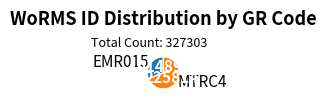

Does MTRC4 account for over 50% of the chart?

Yes